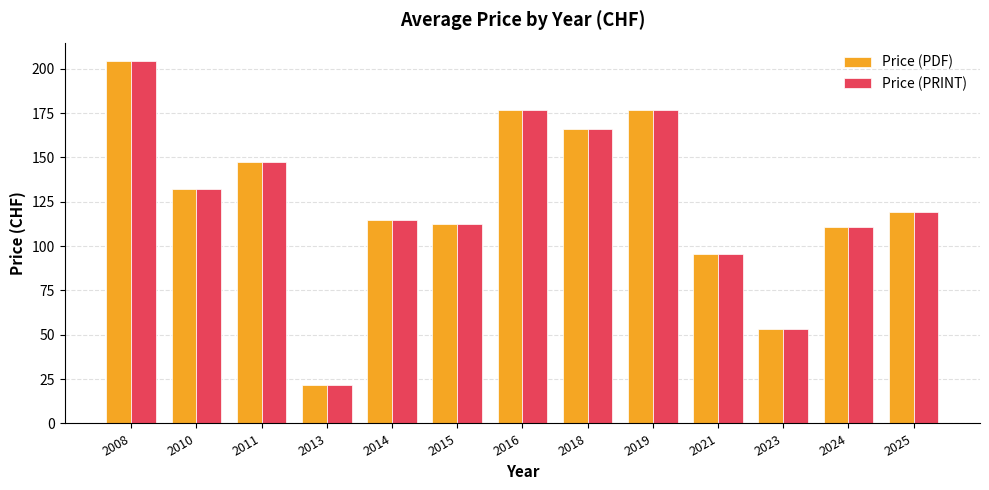

Is the value of Price (PRINT) at 2024 greater than the value of Price (PDF) at 2013?

Yes